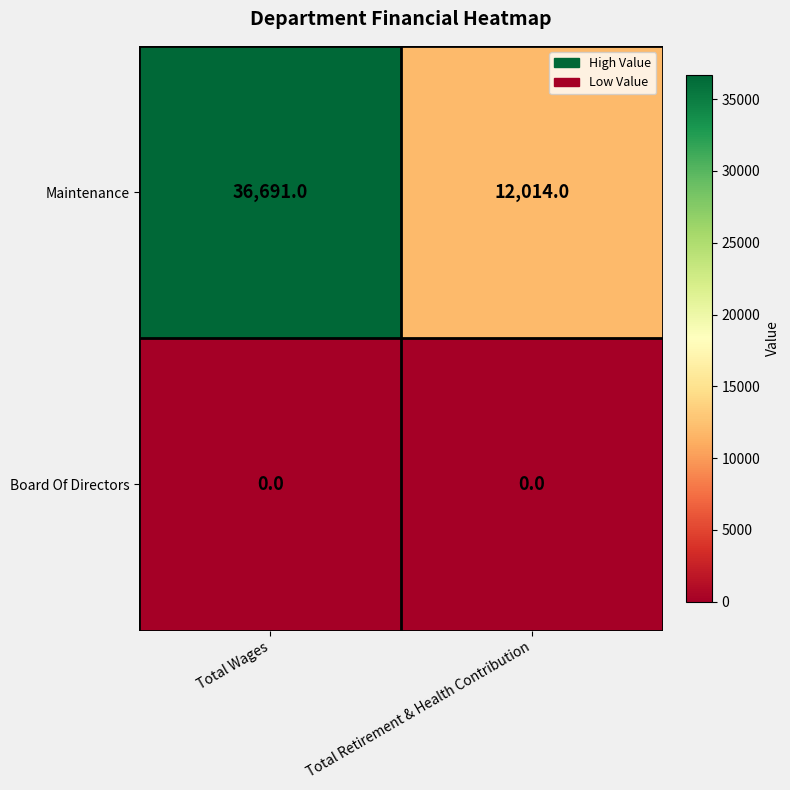

Reading left to right, what are all the values shown in this chart?

Maintenance: 36691	12014
Board Of Directors: 0	0